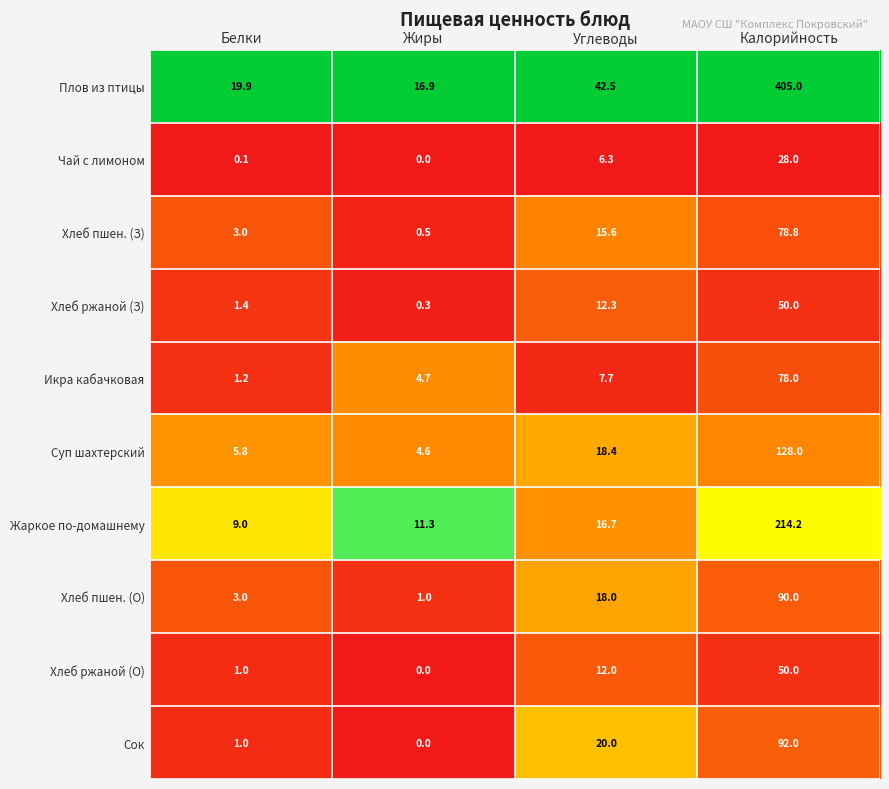

What is the total value across all series at Белки?

45.4